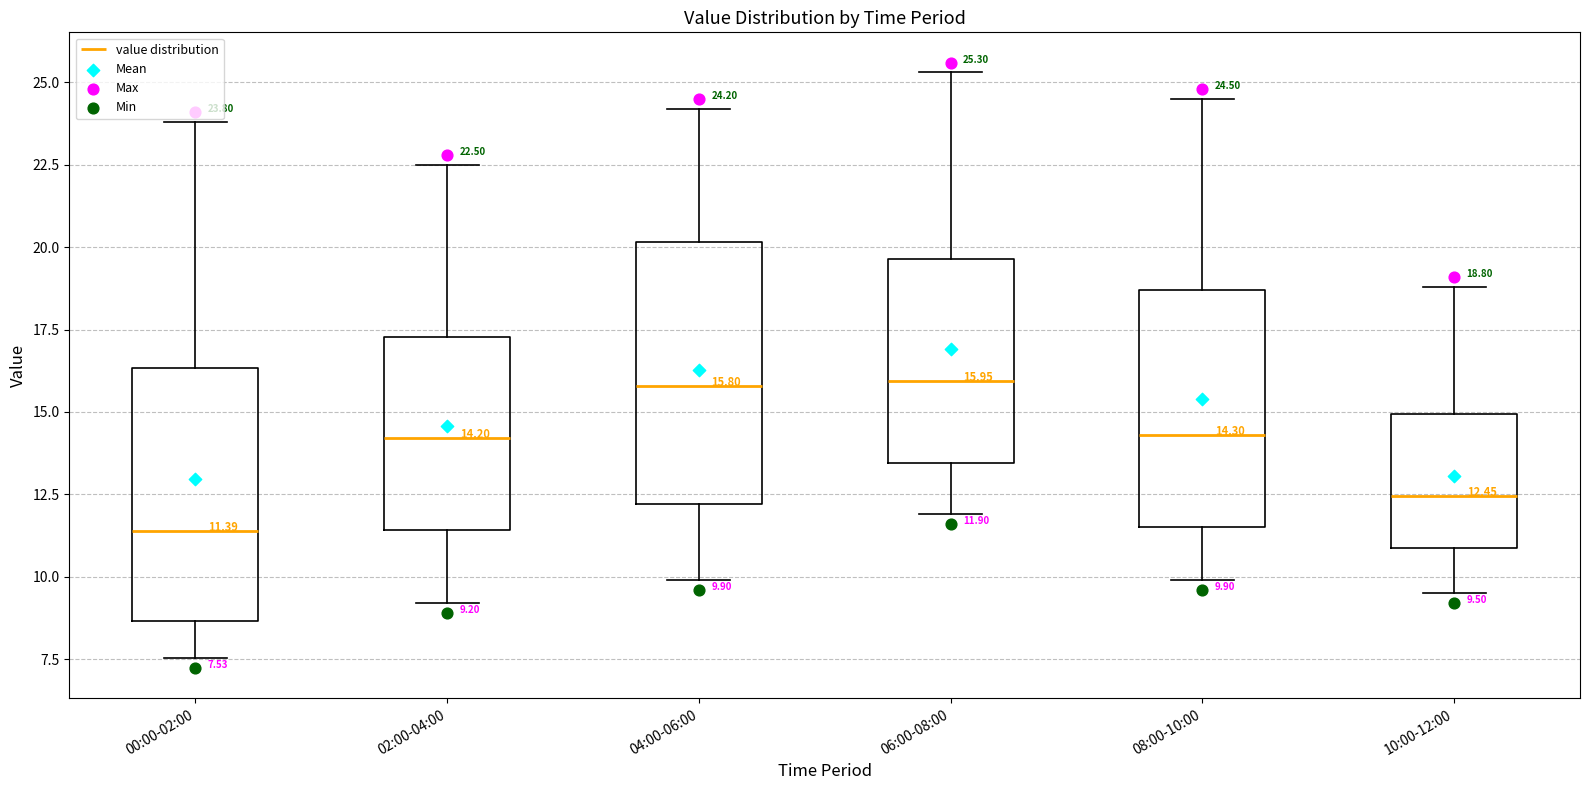

Which box has the lowest median line?

00:00-02:00